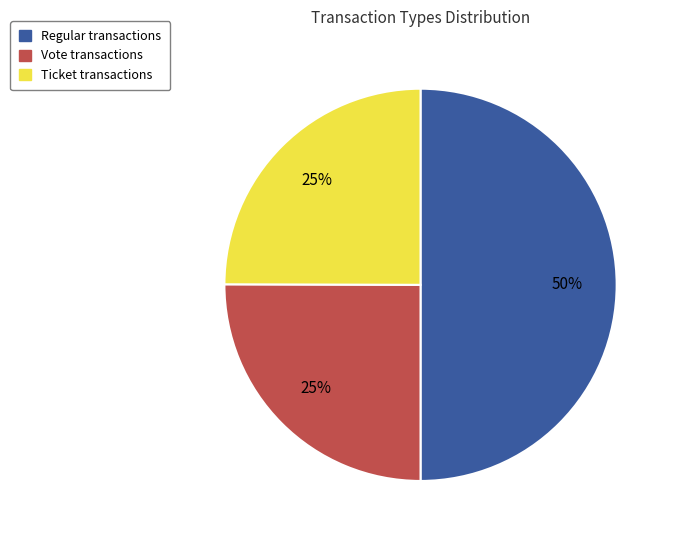

To the nearest percent, what is the average slice percentage?

33%